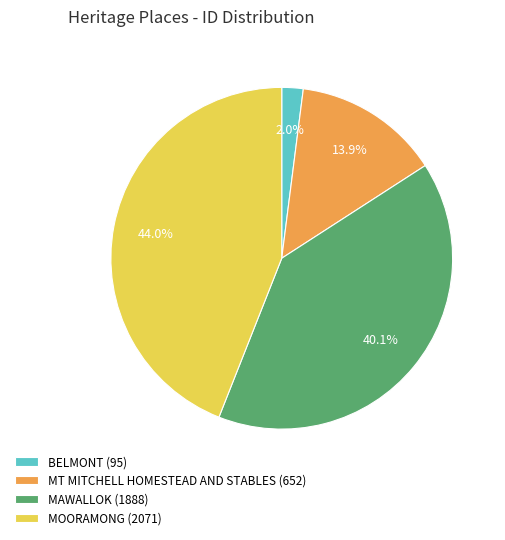

How many segments does this pie chart have?

4